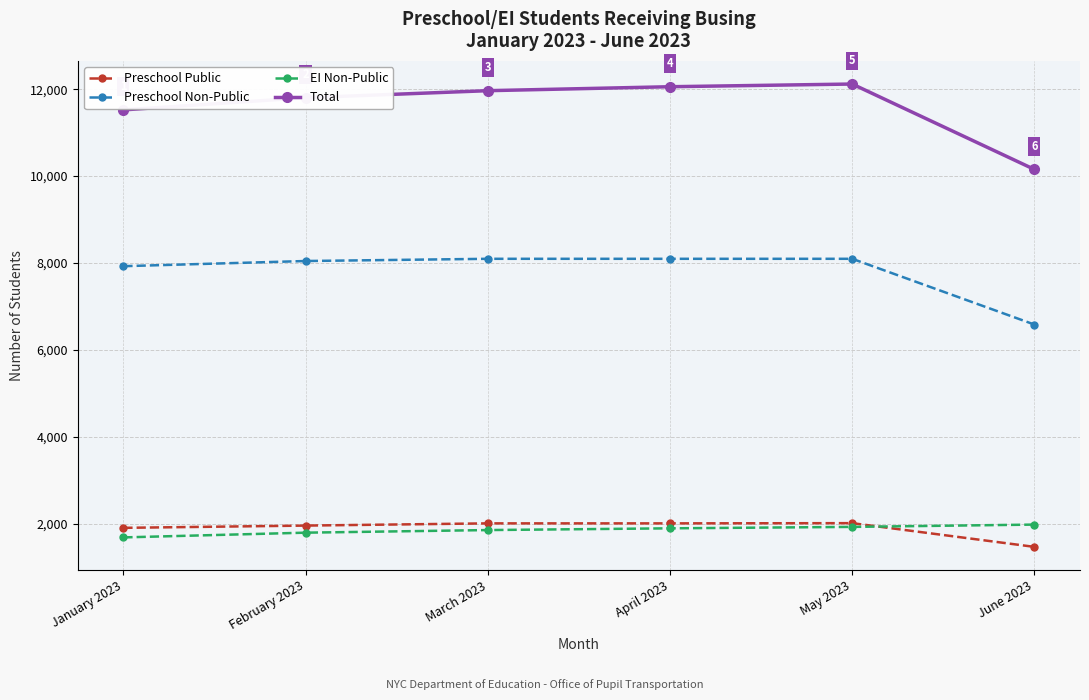

What are all the series names shown in the legend?

Preschool Public, Preschool Non-Public, EI Non-Public, Total